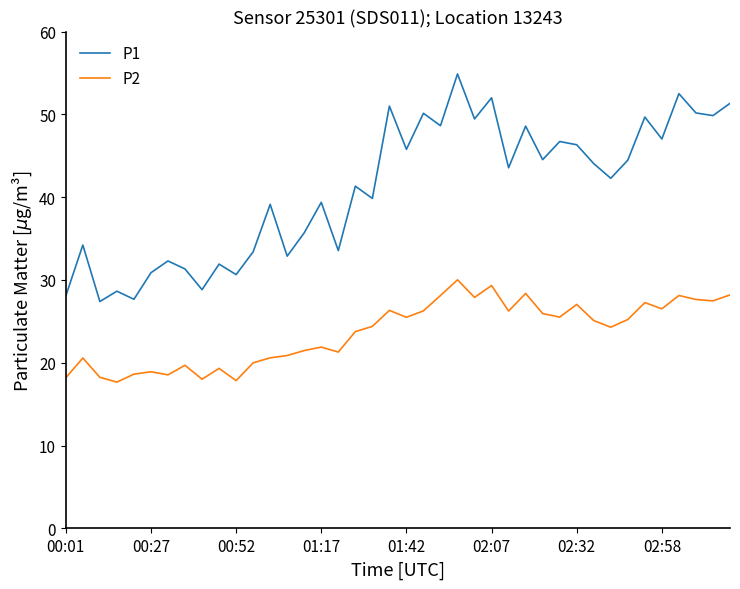

List the series in order of their peak value, highest first.

P1, P2